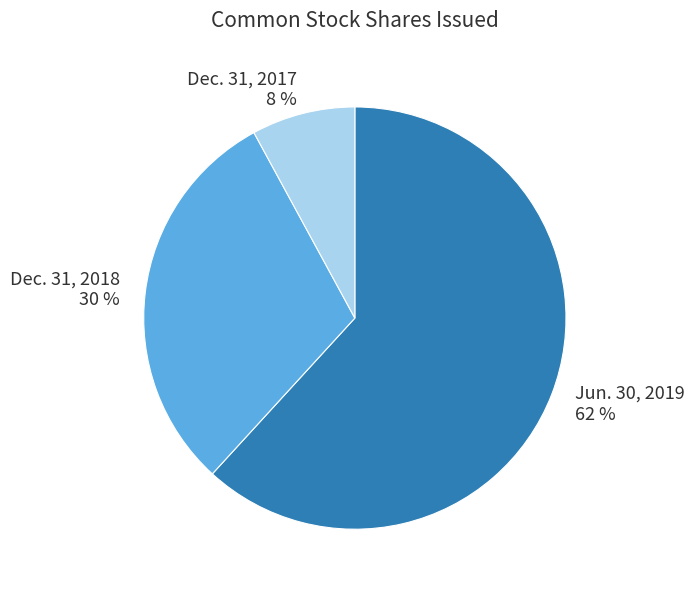

Which category has the biggest portion of the pie?

Jun. 30, 2019